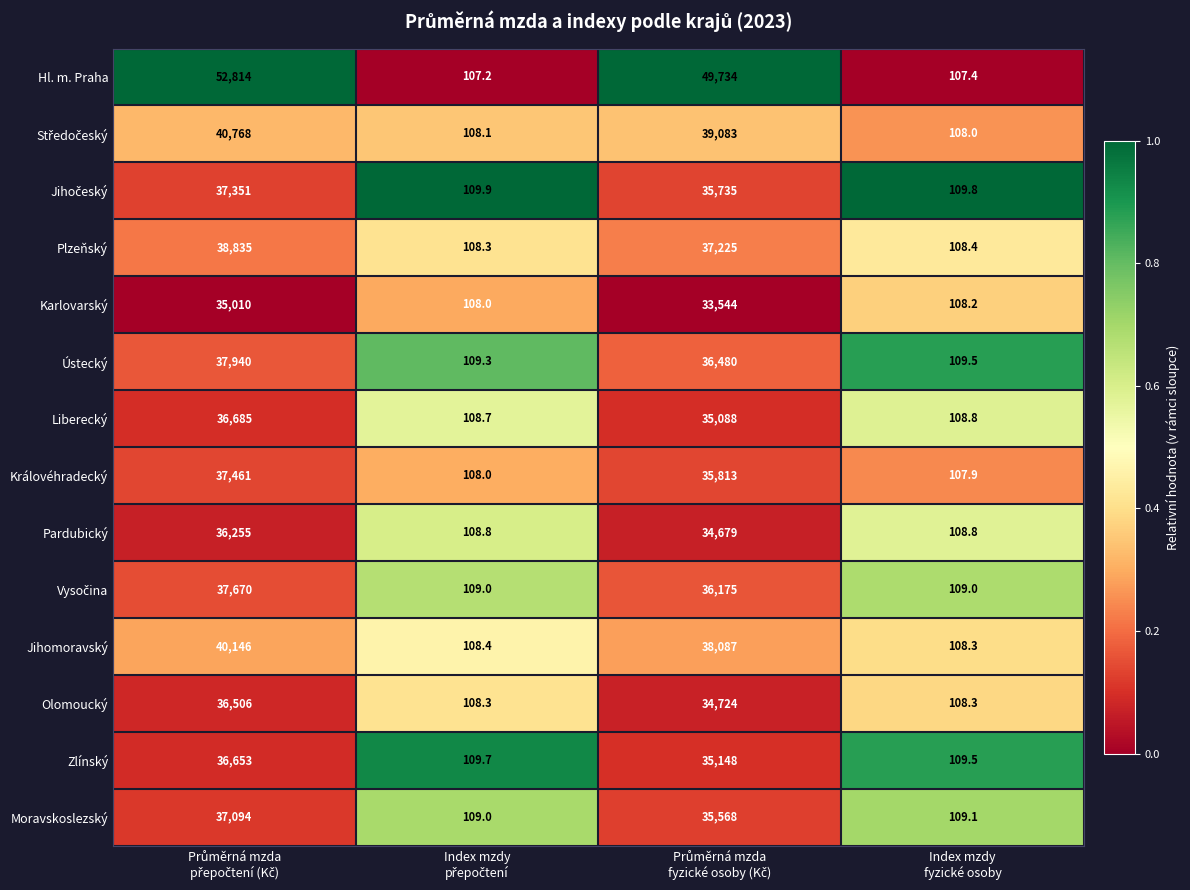

What is the difference between the maximum and minimum values in the Moravskoslezský series?

36985.0